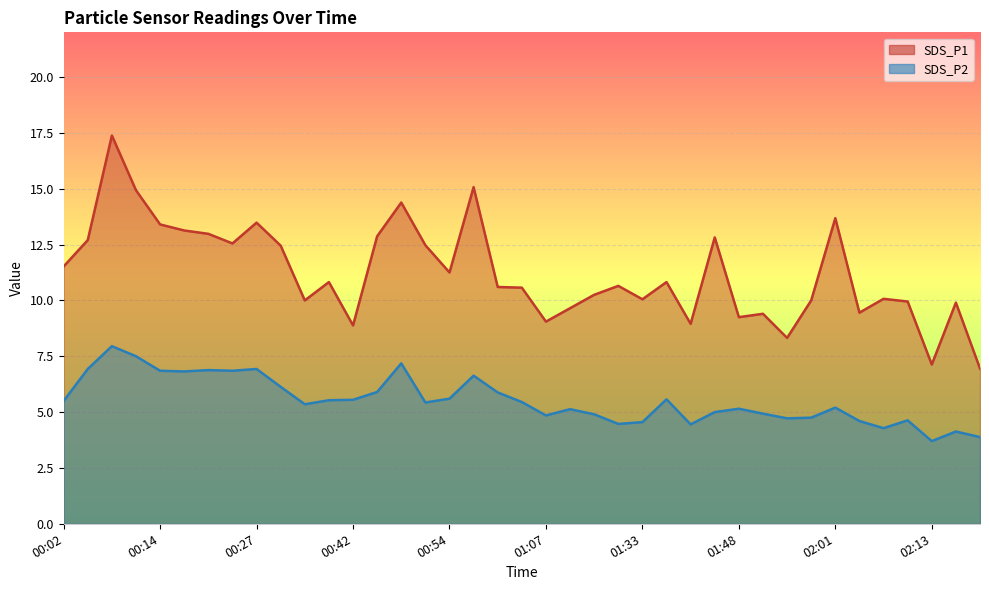

What is the difference between the maximum and second lowest values in the SDS_P2 series?

4.1